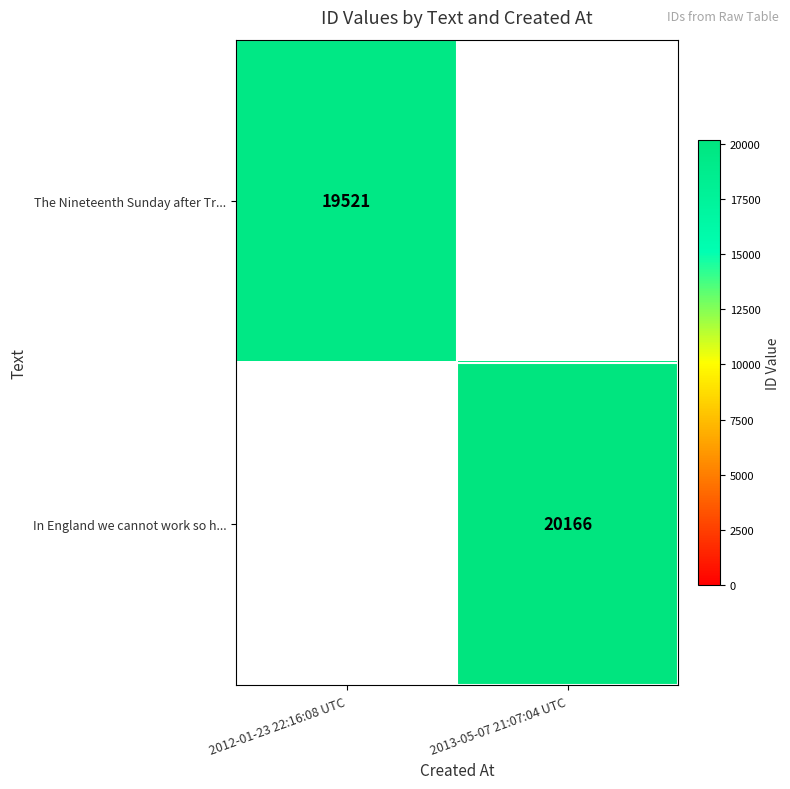

True or false: In England we cannot work so h... has a value of 30733 at 2013-05-07 21:07:04 UTC.

False